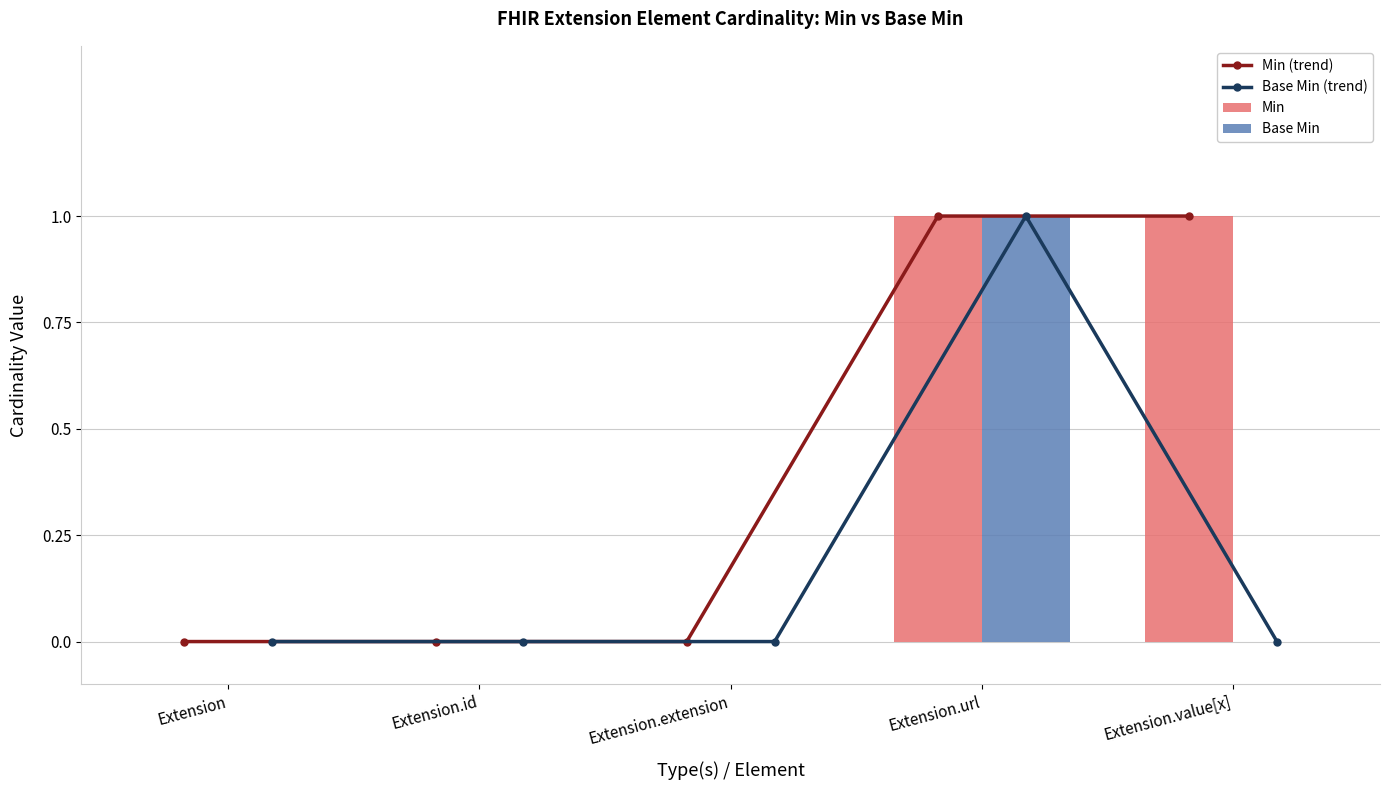

Which has a higher value, Extension.url or Extension.value[x]?

Extension.url